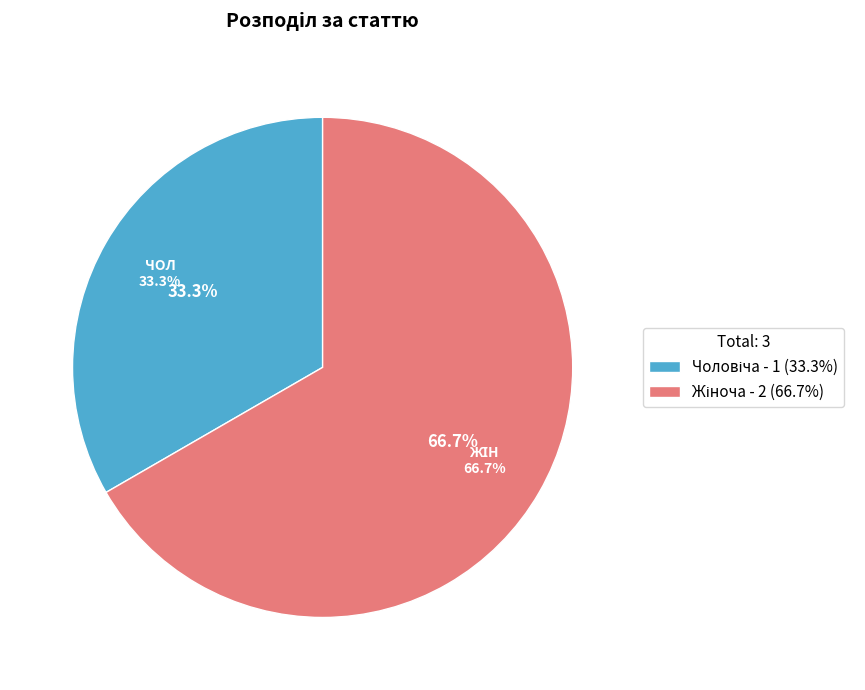

True or false: Жіноча accounts for 67% of the total.

True